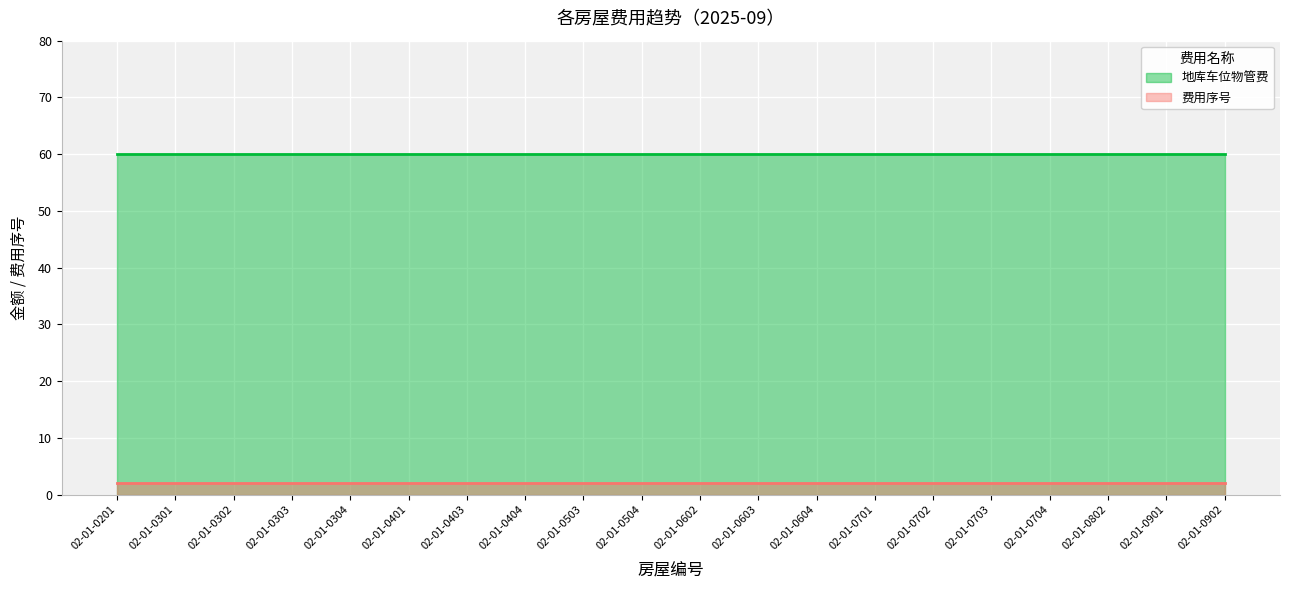

What is the sum of the 地库车位物管费 values at 02-01-0401 and 02-01-0504?

120